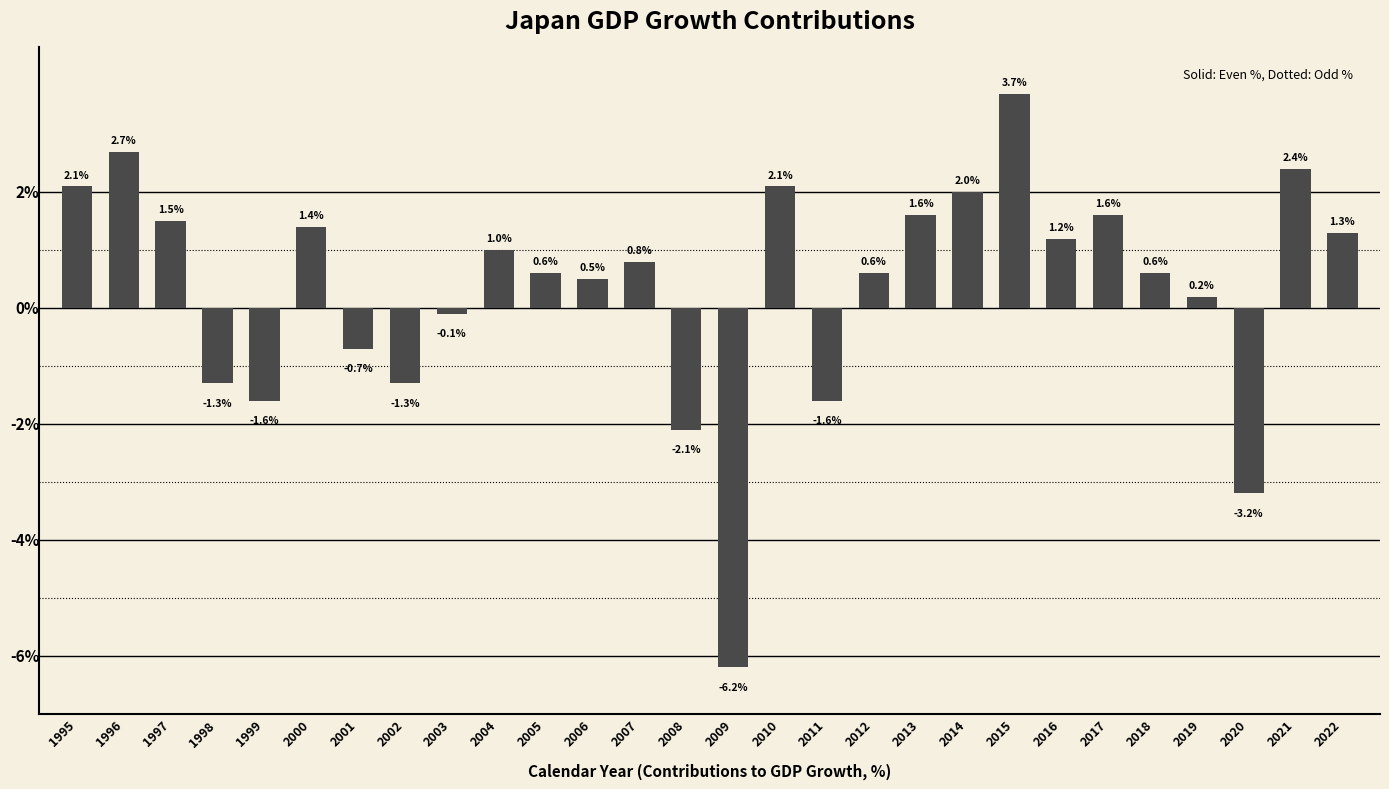

What is the sum of all values?

9.8